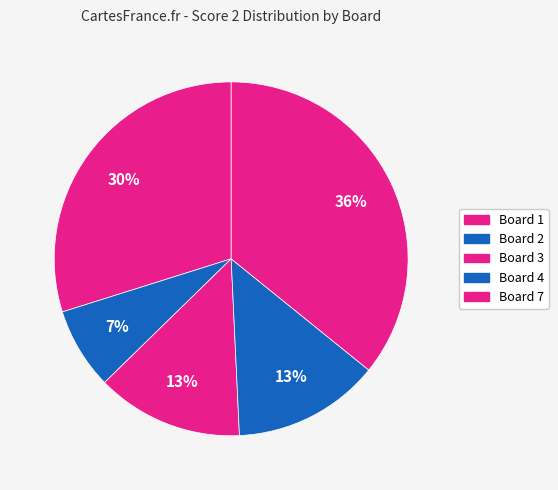

Count the number of slices in the pie.

5